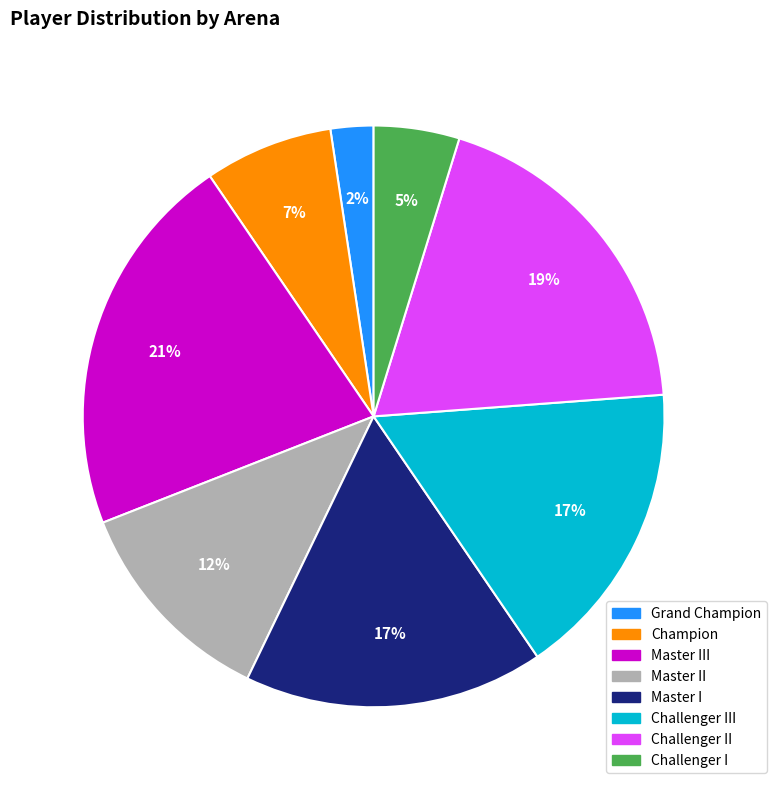

How many slices are in this pie chart?

8